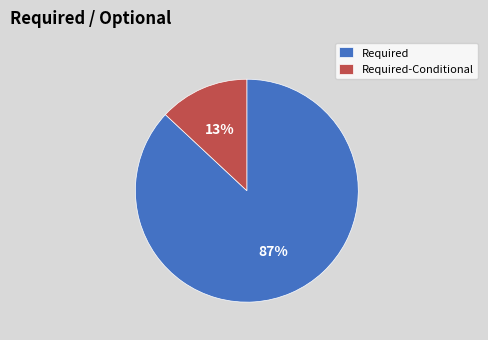

Count the number of slices in the pie.

2